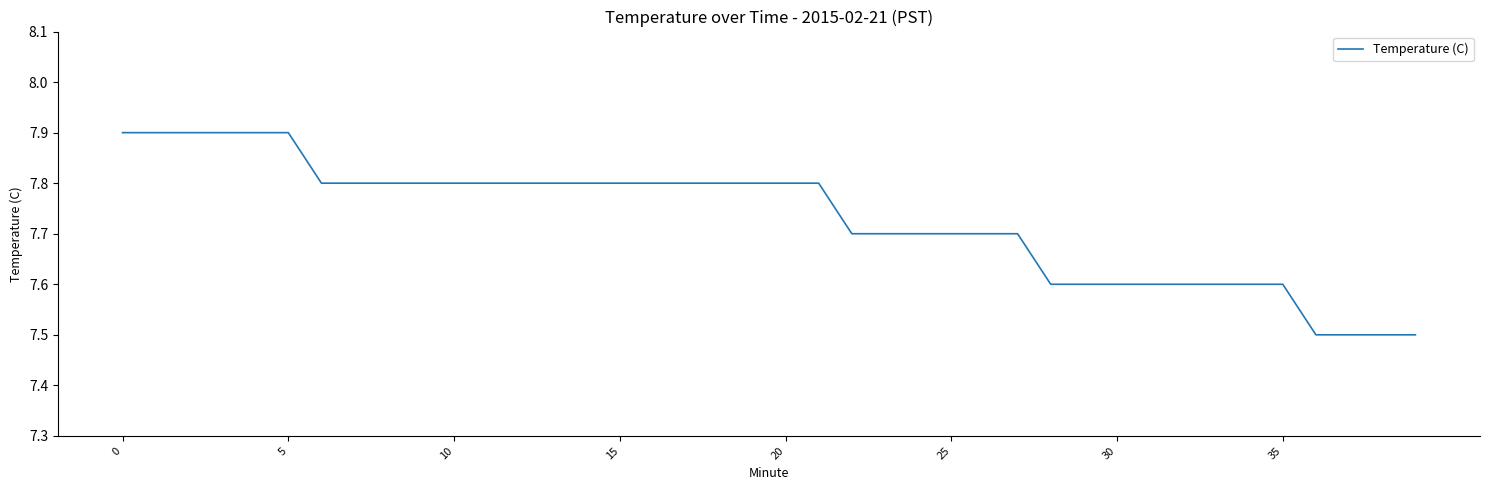

What is the difference between the maximum and minimum values?

0.4